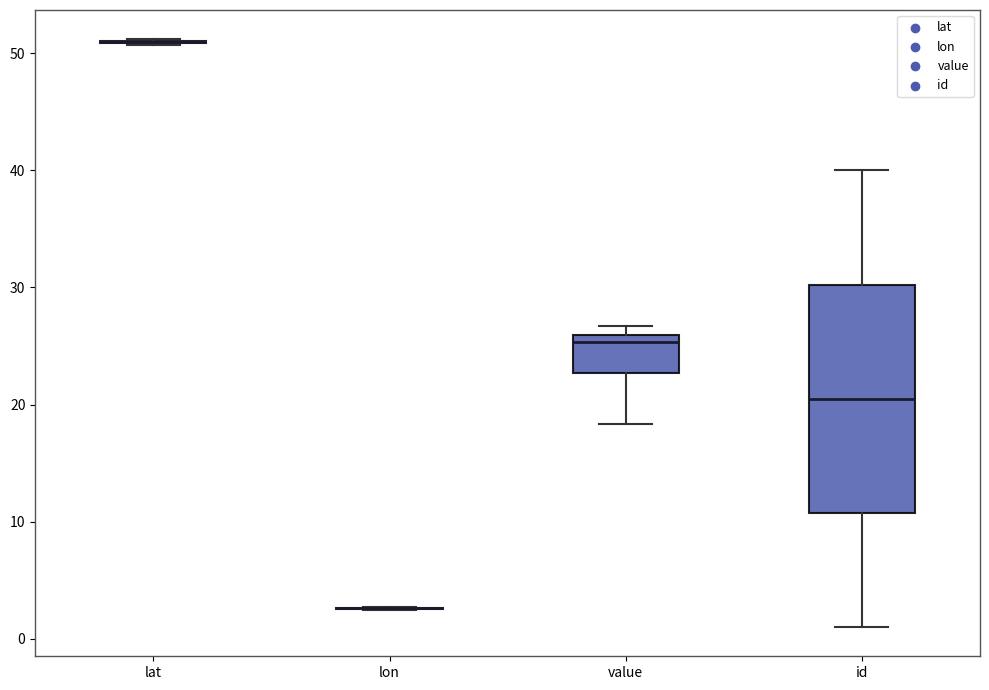

Reading left to right, transcribe this box plot: for each box, give where its median line is, the range the box spans, and where its two whiskers end, as read against the y-axis. The values are not printed on the chart, so give them approximately, as read against the axis.

lat: box collapsed to a line at 51, whiskers 51 to 51
lon: box collapsed to a line at 3, whiskers 2 to 3
value: median 25, box 23 to 26, whiskers 18 to 27
id: median 21, box 11 to 30, whiskers 1 to 40